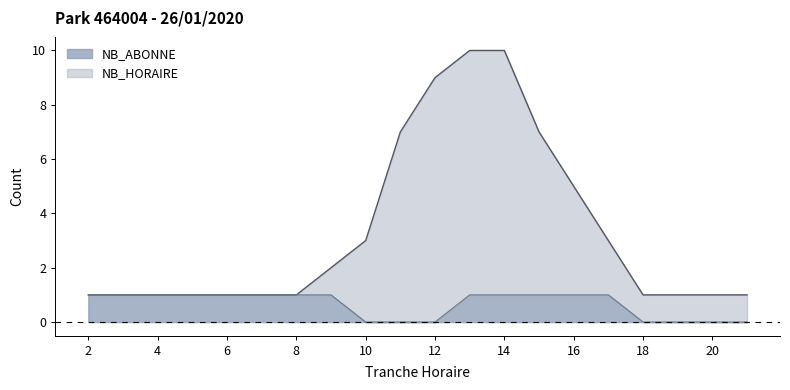

What is the total value across all series at 16?

5